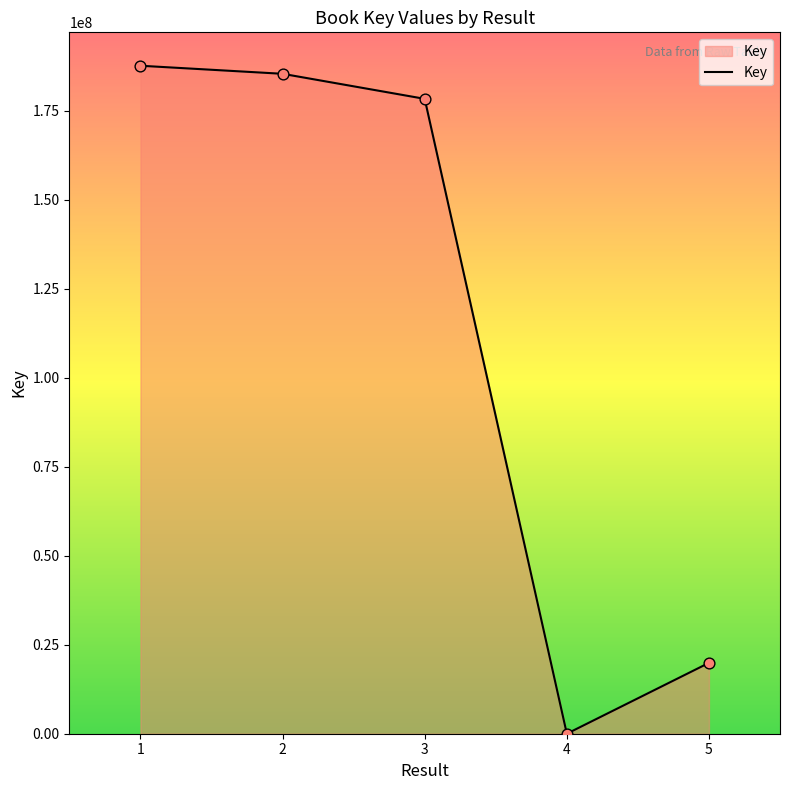

What is the change in value from 1 to 5?

-167710814